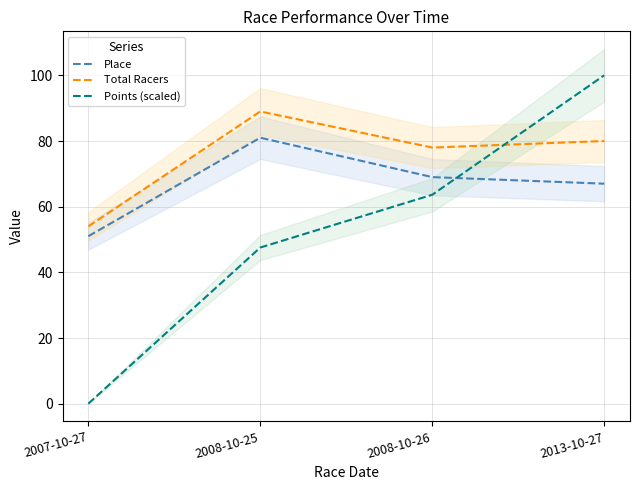

True or false: Place has a value of 54.8 at 2008-10-25.

False